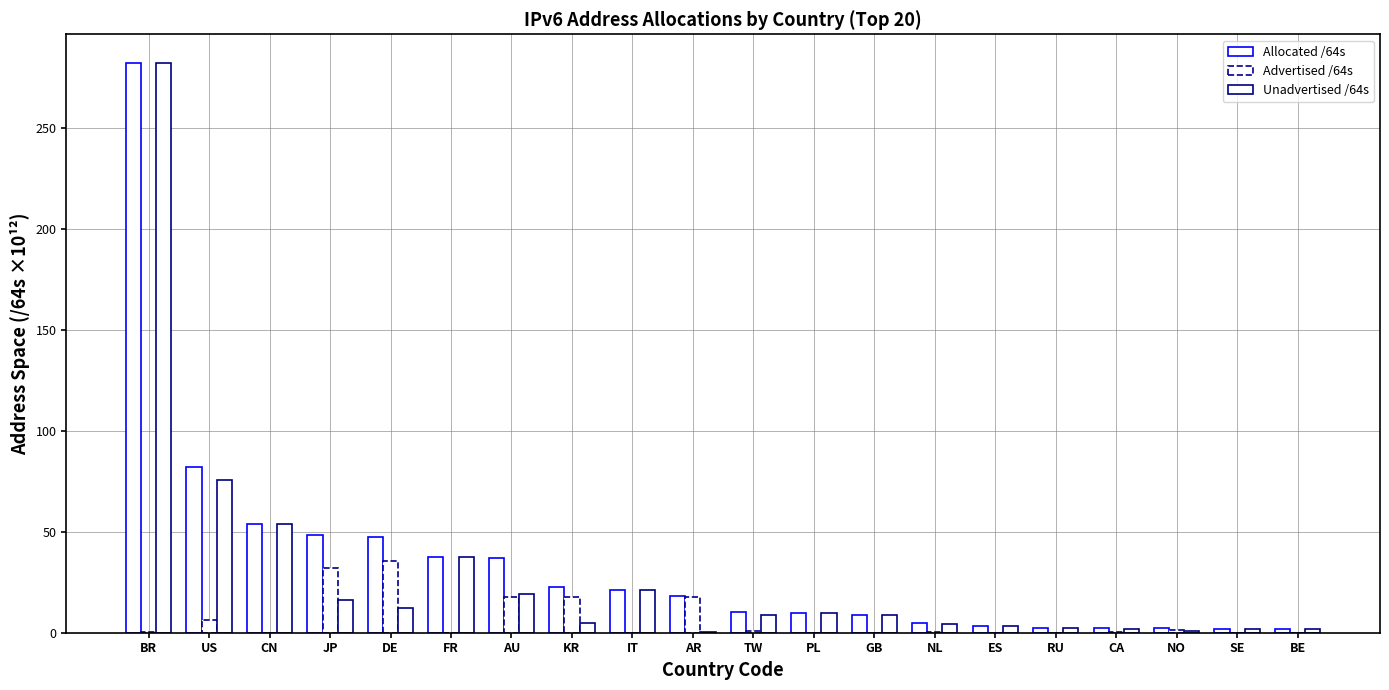

Read the Allocated /64s value at TW.

10.0